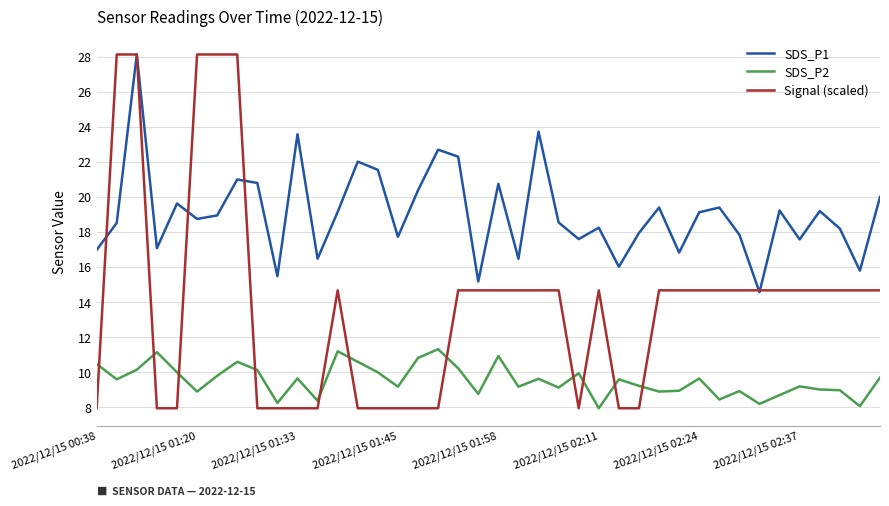

Which series has the largest total across all categories?

SDS_P1